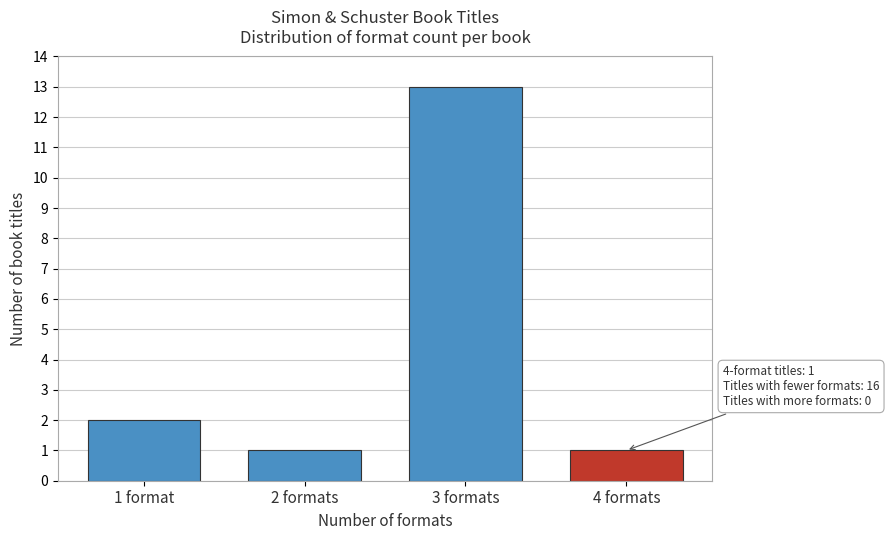

Reading left to right, extract all data points from this chart.

2	1	13	1